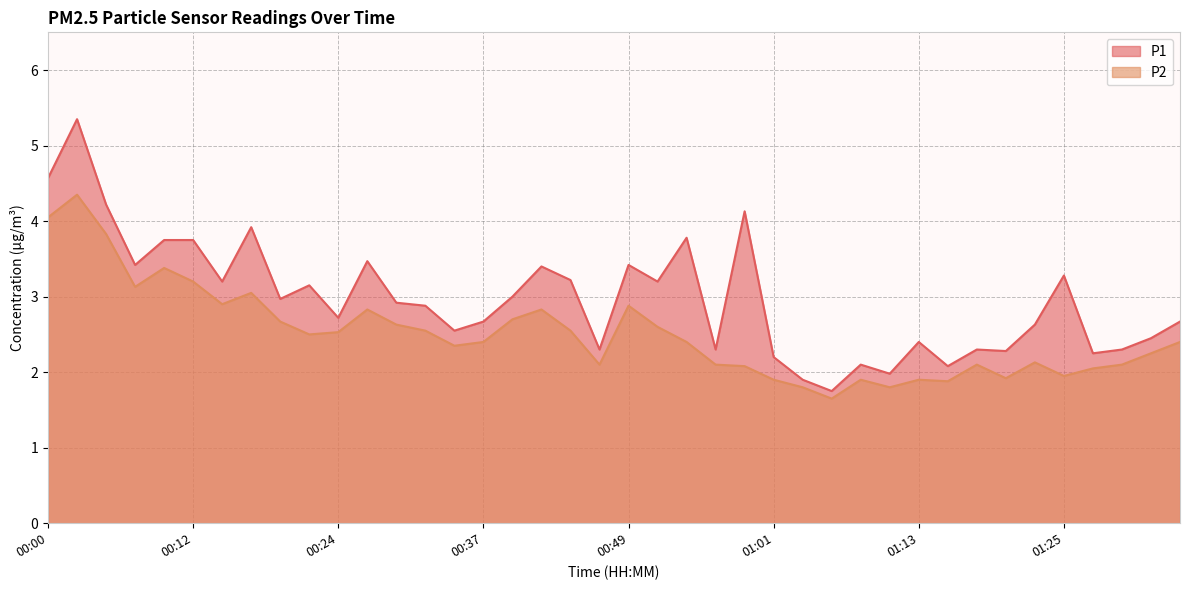

What is the label of the 37th point from the left?

01:28